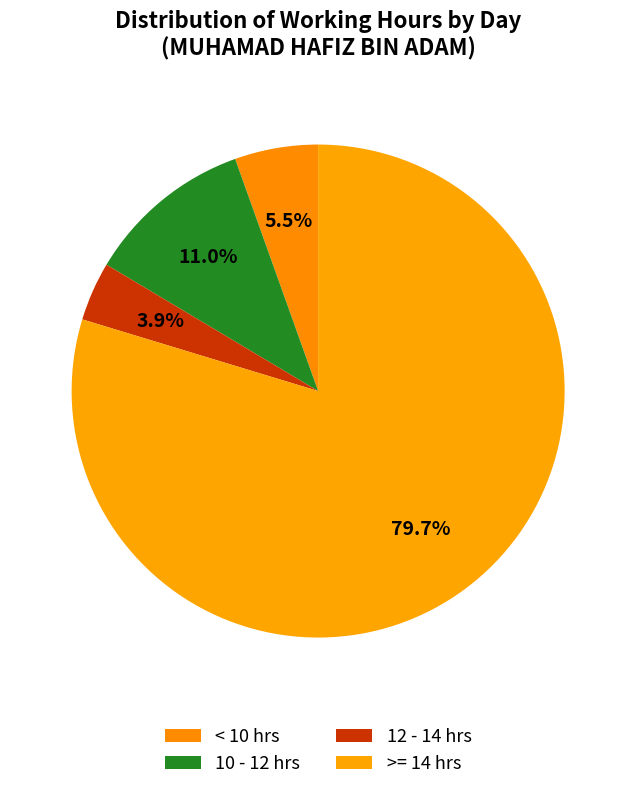

Count the number of slices in the pie.

4